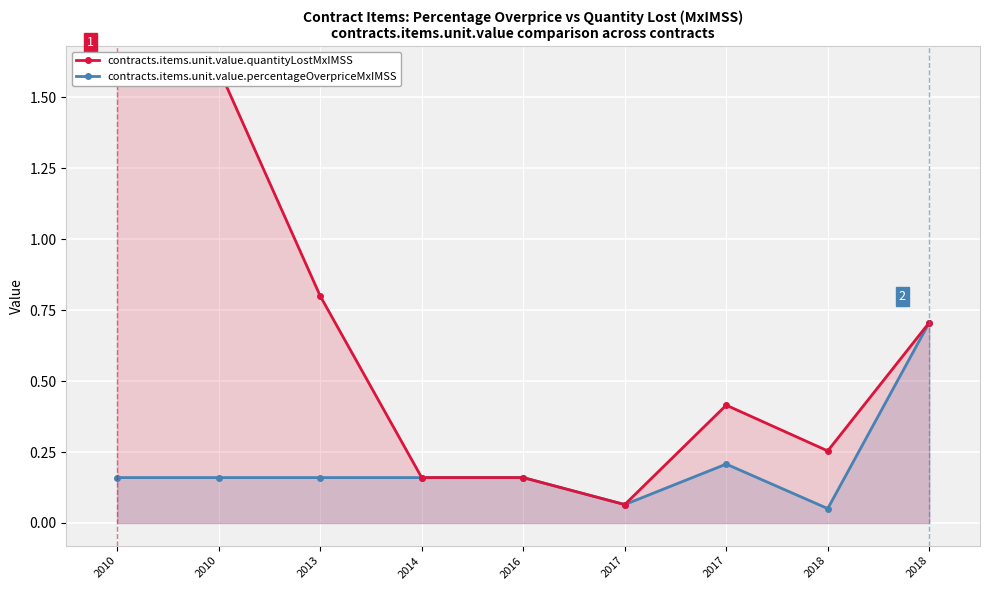

Reading left to right, what are all the values shown in this chart?

contracts.items.unit.value.percentageOverpriceMxIMSS: 2010=0.2	2010=0.2	2013=0.2	2014=0.2	2016=0.2	2017=0.1	2017=0.2	2018=0.1	2018=0.7
contracts.items.unit.value.quantityLostMxIMSS: 2010=1.6	2010=1.6	2013=0.8	2014=0.2	2016=0.2	2017=0.1	2017=0.4	2018=0.3	2018=0.7